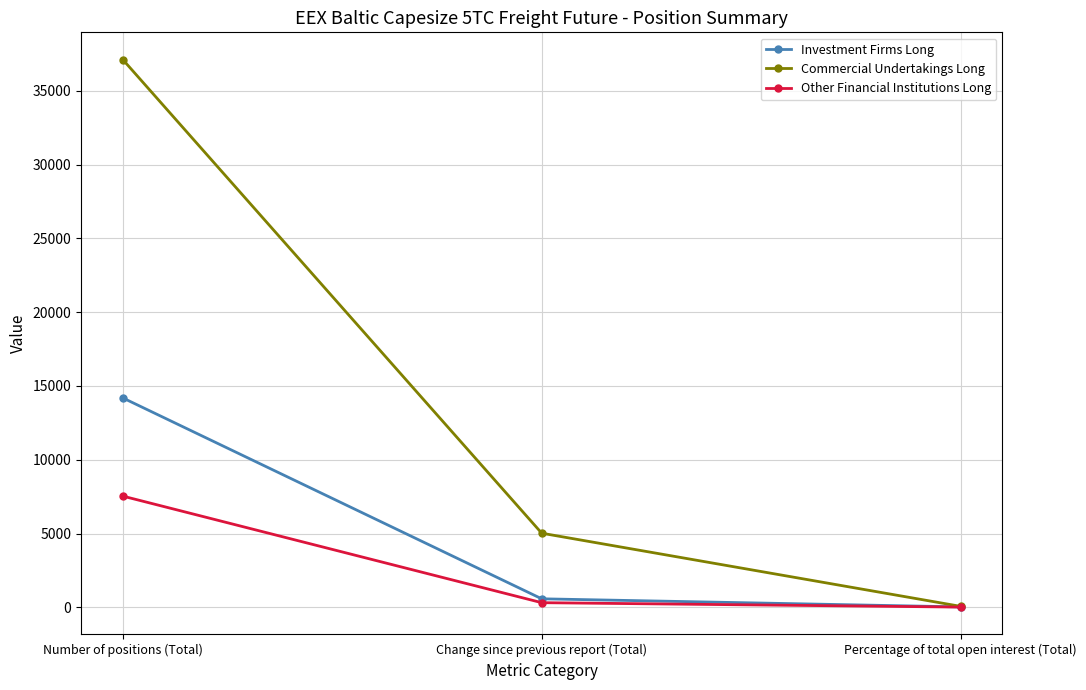

What is the approximate value of Investment Firms Long at Percentage of total open interest (Total)?

24.1